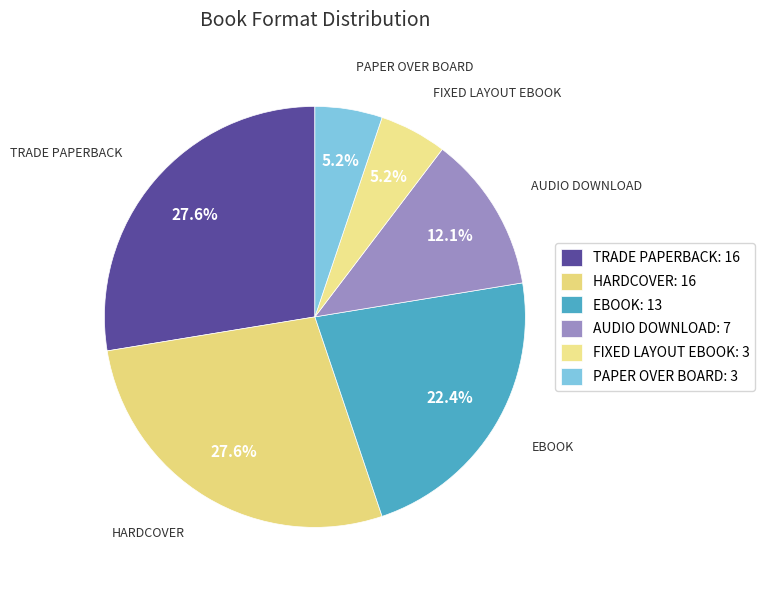

Count the number of slices in the pie.

6